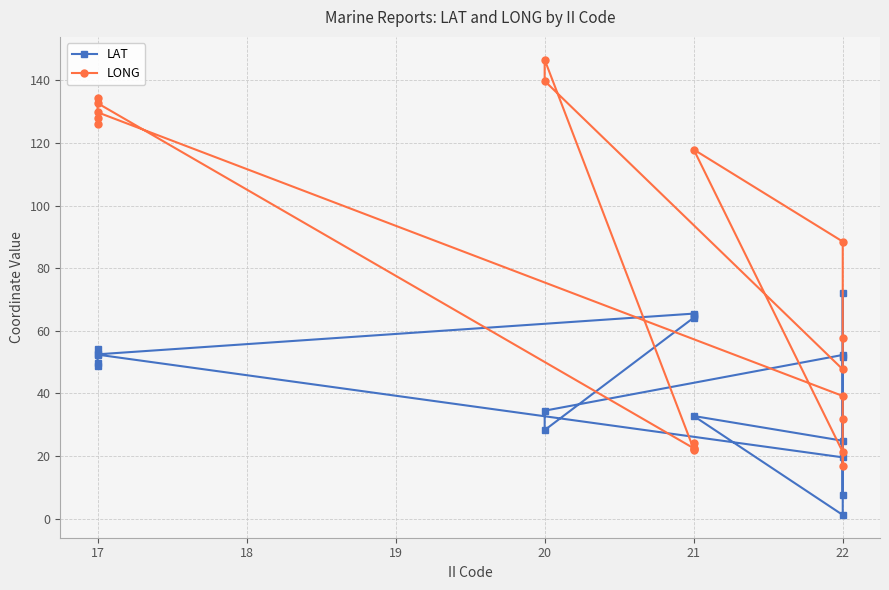

True or false: LAT and LONG cross at least once.

True